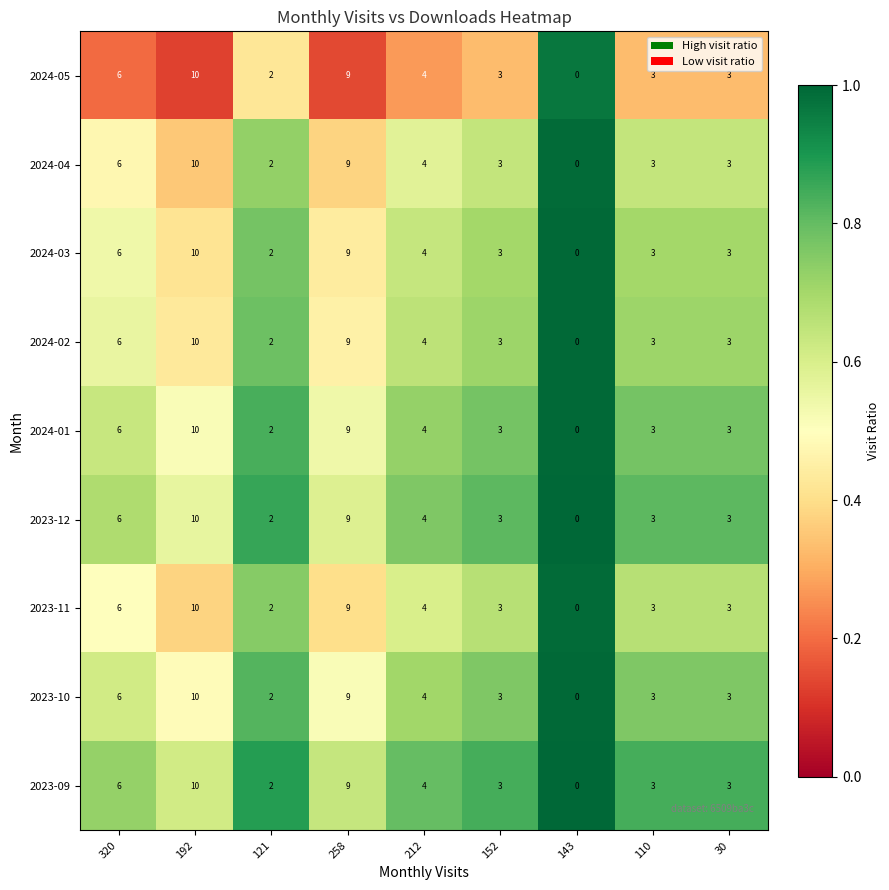

At how many categories does at least one series exceed 1?

8